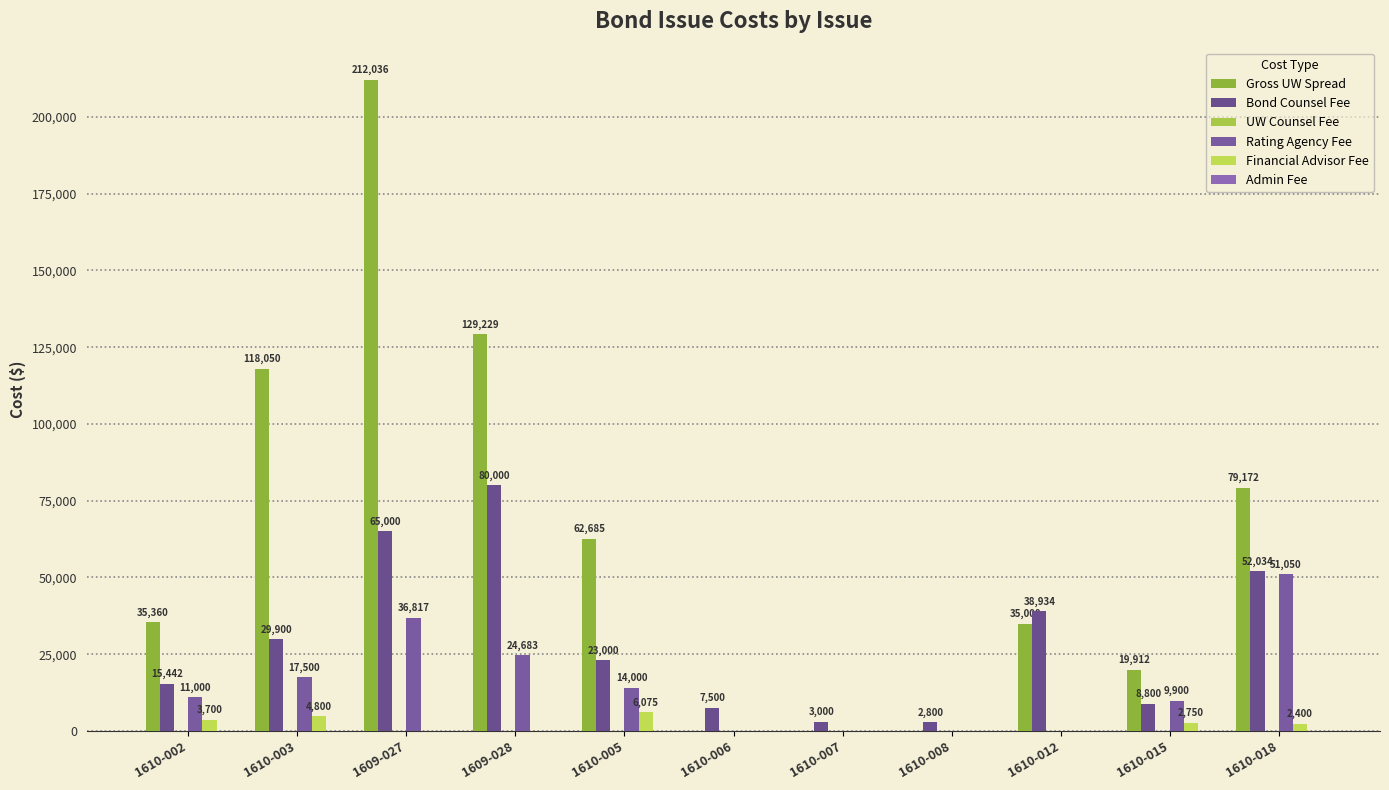

What is the label of the 10th bar from the right?

1610-003